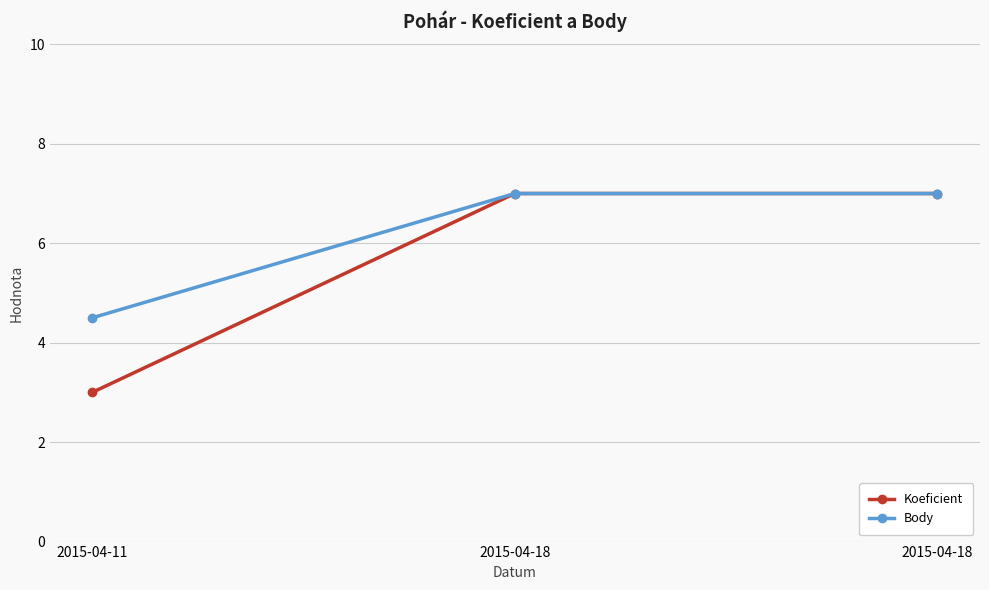

Count the number of data series in this chart.

2